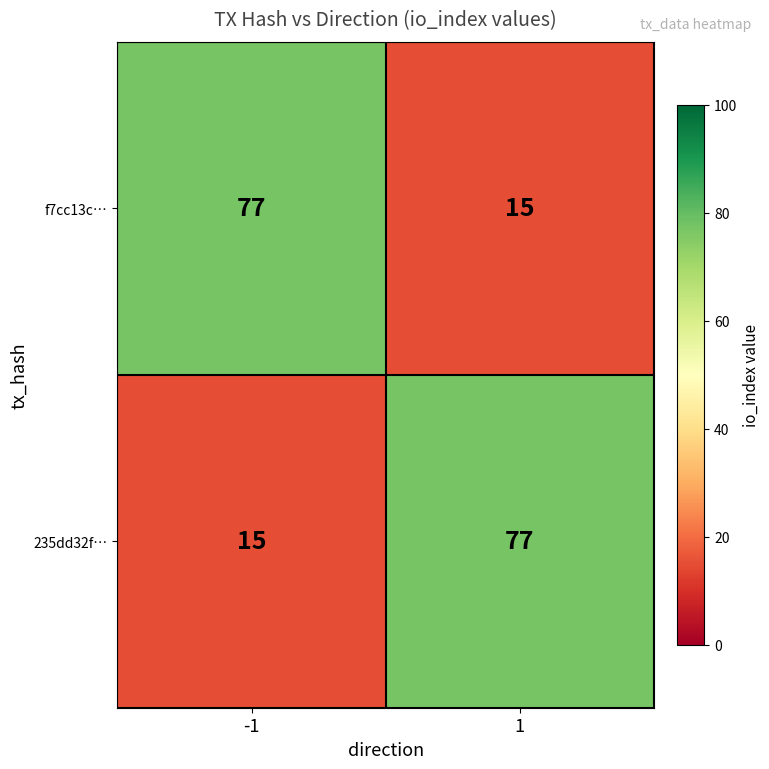

What is the spread (max minus min) of values at -1?

62